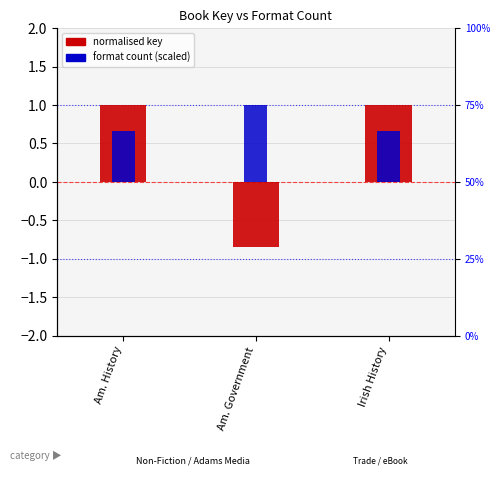

Which series has the largest total across all categories?

format count (scaled)